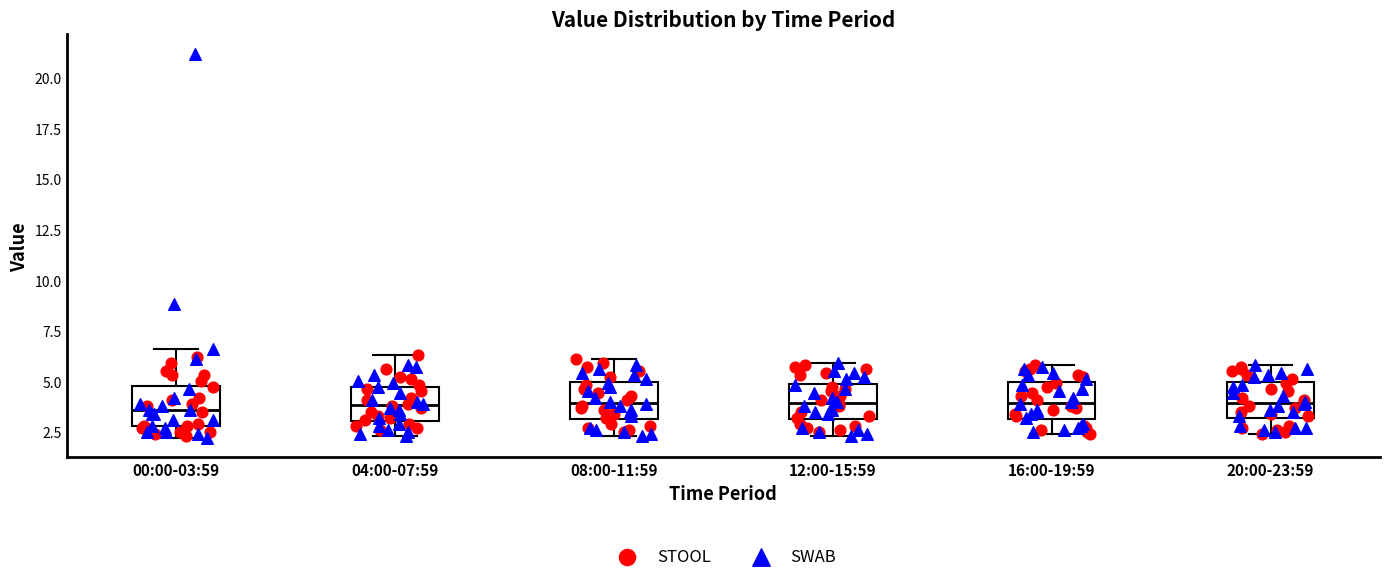

Reading left to right, transcribe this box plot: for each box, give where its median line is, the range the box spans, and where its two whiskers end, as read against the y-axis. The values are not printed on the chart, so give them approximately, as read against the axis.

00:00-03:59: median 3.5, box 3.0 to 5.0, whiskers 2.0 to 6.5
04:00-07:59: median 4.0, box 3.0 to 4.5, whiskers 2.5 to 6.5
08:00-11:59: median 4.0, box 3.0 to 5.0, whiskers 2.5 to 6.0
12:00-15:59: median 4.0, box 3.0 to 5.0, whiskers 2.5 to 6.0
16:00-19:59: median 4.0, box 3.0 to 5.0, whiskers 2.5 to 6.0
20:00-23:59: median 4.0, box 3.0 to 5.0, whiskers 2.5 to 6.0